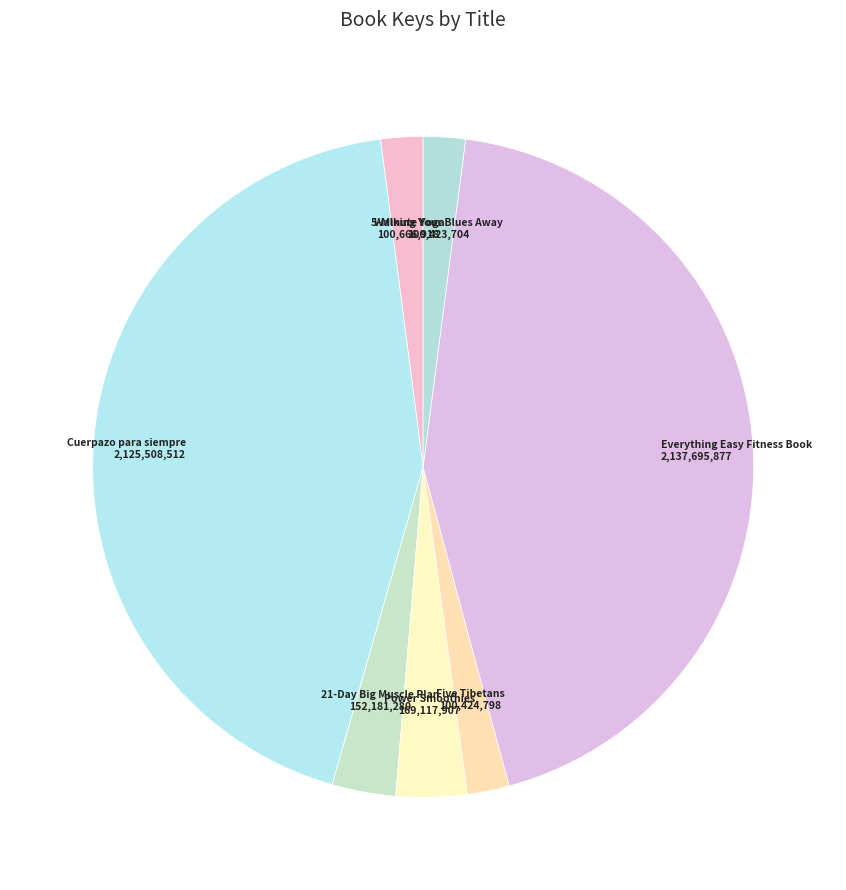

Do Cuerpazo para siempre and 21-Day Big Muscle Plan together represent more than half of the pie?

No